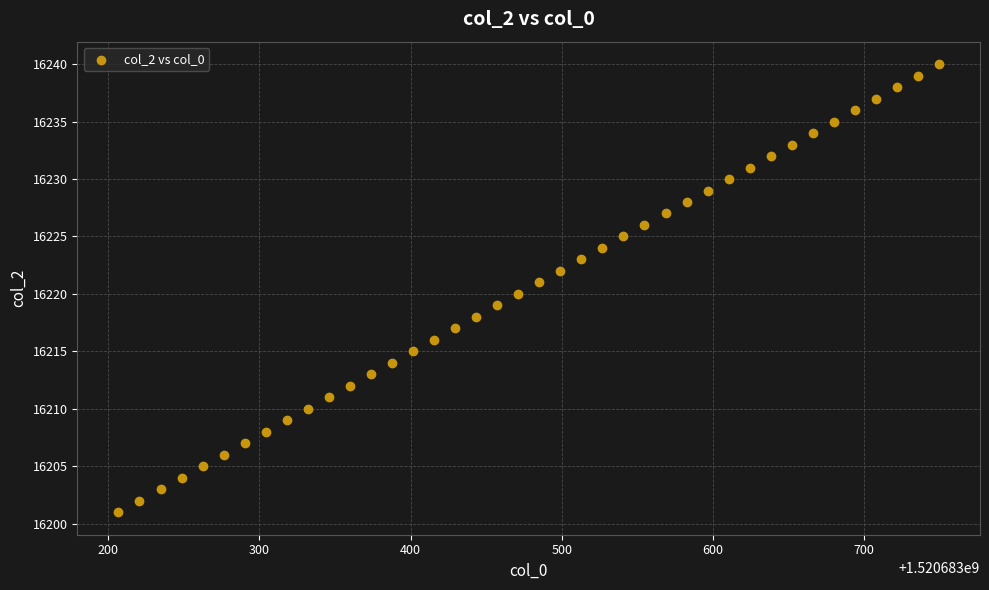

What is the range of Y values (max minus min)?

39